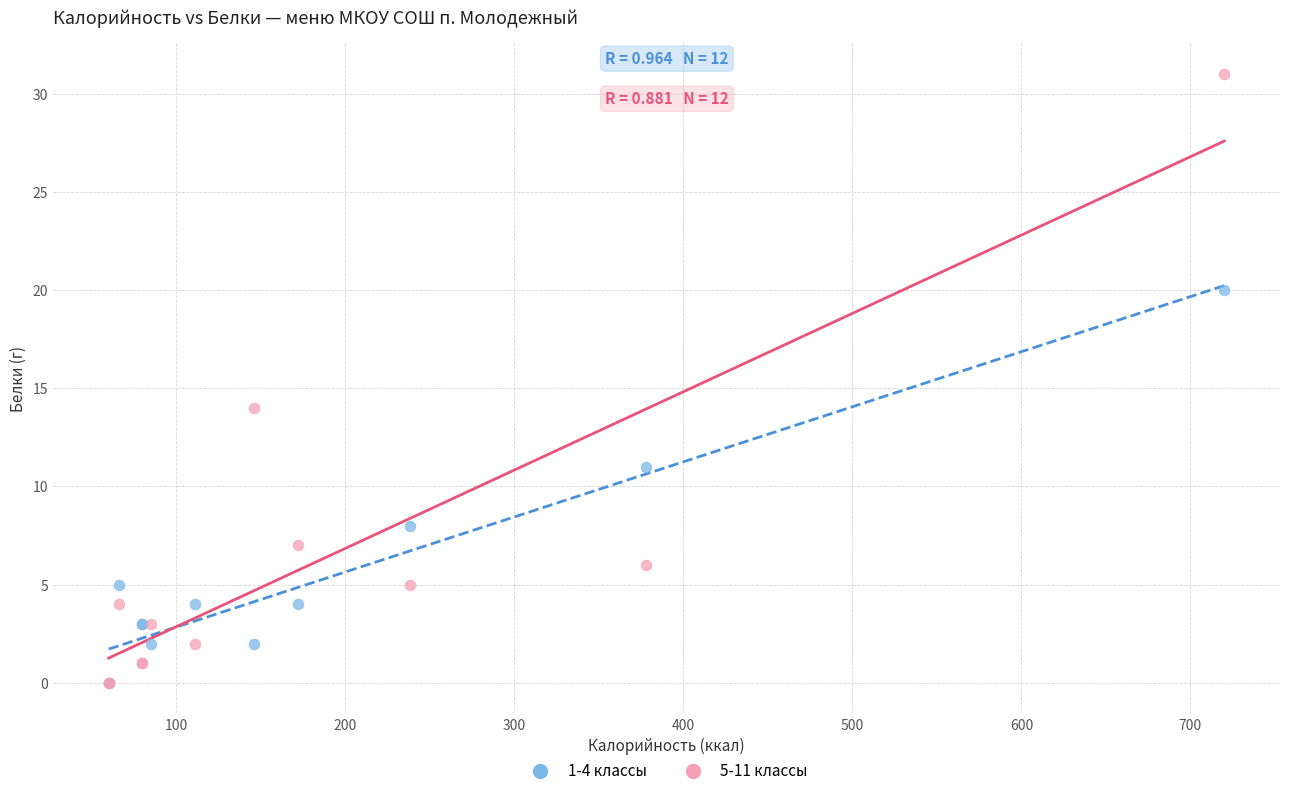

Across all series, what Y value is closest to 15?

14